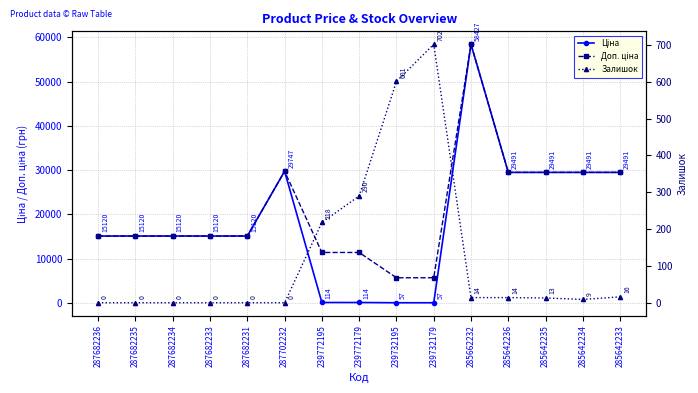

Reading right to left, what are all the values shown in this chart?

Ціна: 285642233=29491.5	285642234=29491.5	285642235=29491.5	285642236=29491.5	285662232=58426.5	239732179=57.0	239732195=57.0	239772179=114.1	239772195=114.1	287702232=29747.2	287682231=15120.0	287682233=15120.0	287682234=15120.0	287682235=15120.0	287682236=15120.0
Доп. ціна: 285642233=29491.5	285642234=29491.5	285642235=29491.5	285642236=29491.5	285662232=58426.5	239732179=5705.0	239732195=5705.0	239772179=11410.0	239772195=11410.0	287702232=29747.2	287682231=15120.0	287682233=15120.0	287682234=15120.0	287682235=15120.0	287682236=15120.0
Залишок: 285642233=16.0	285642234=9.0	285642235=13.0	285642236=14.0	285662232=14.0	239732179=702.0	239732195=601.0	239772179=290.0	239772195=218.0	287702232=0.0	287682231=0.0	287682233=0.0	287682234=0.0	287682235=0.0	287682236=0.0